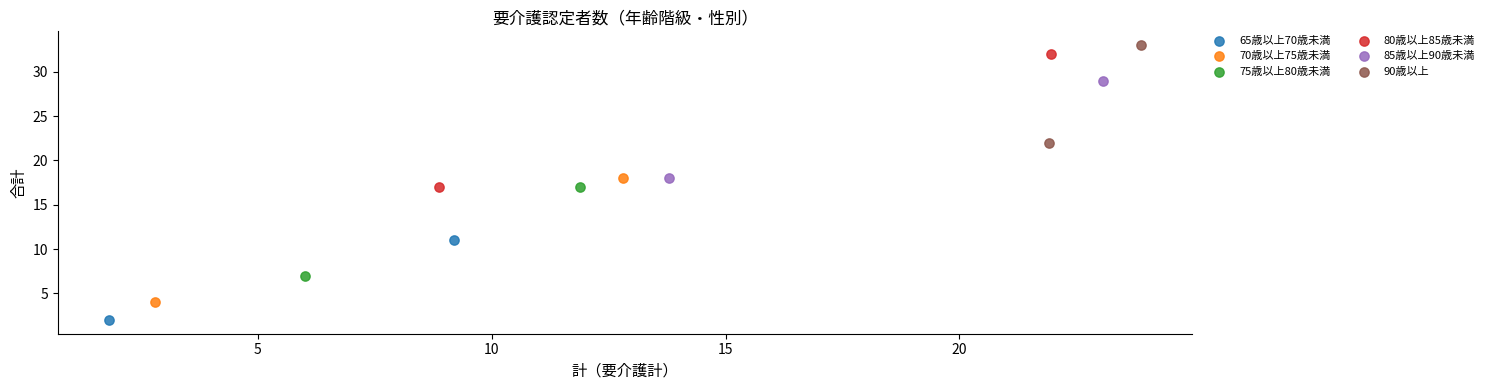

What are all the series names shown in the legend?

65歳以上70歳未満, 70歳以上75歳未満, 75歳以上80歳未満, 80歳以上85歳未満, 85歳以上90歳未満, 90歳以上